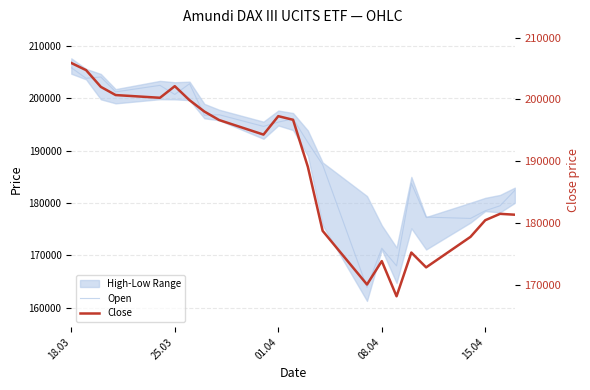

How many interior local valleys does the Open series have?

8